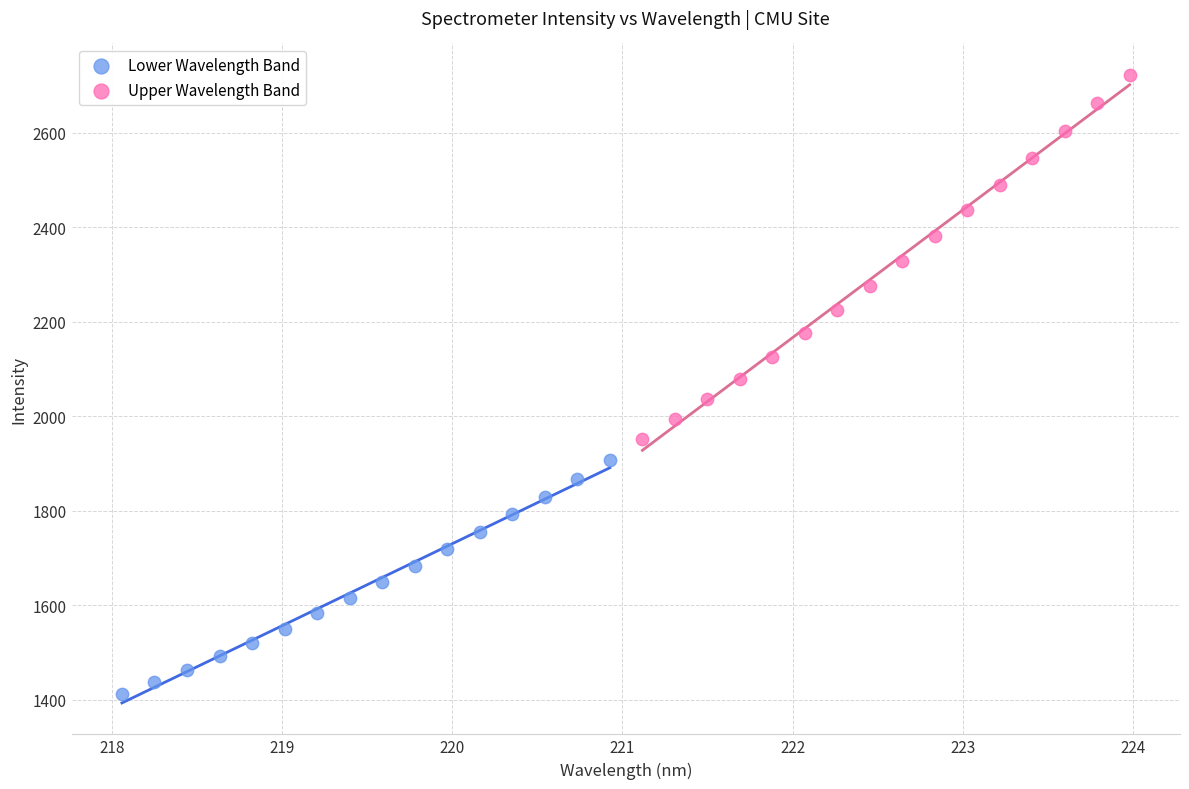

Which series has the largest Y range (max minus min)?

Upper Wavelength Band